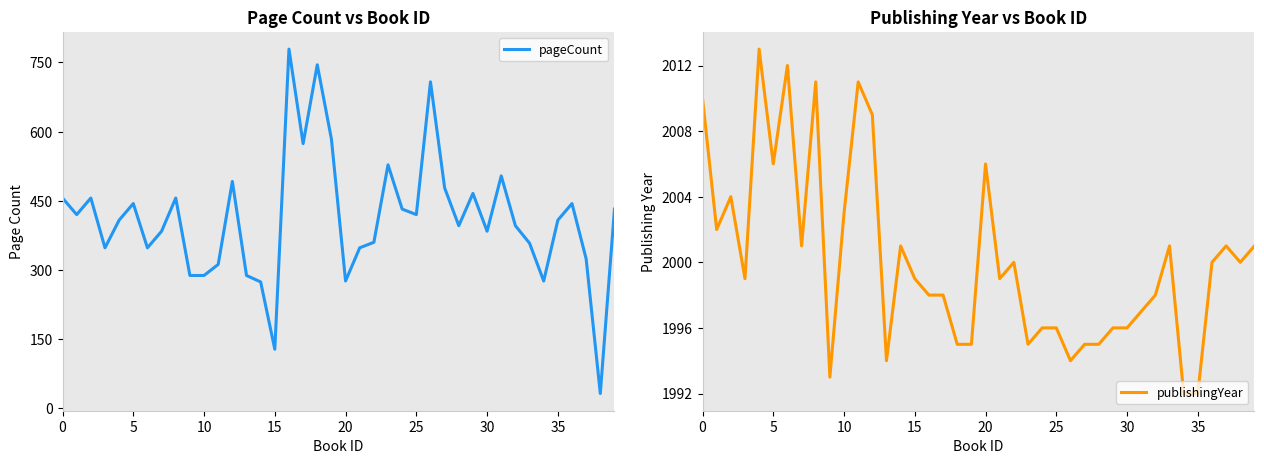

What is the highest value of the pageCount series?

779